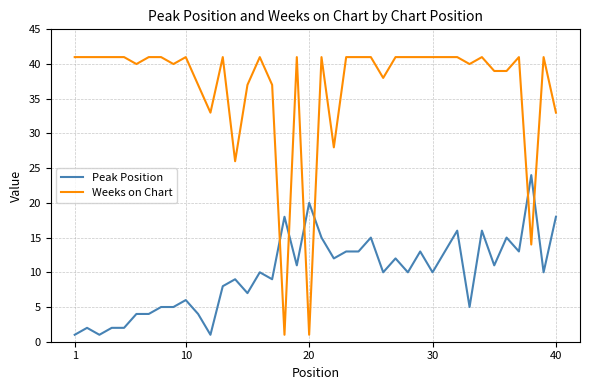

Which series has the widest spread of values?

Weeks on Chart